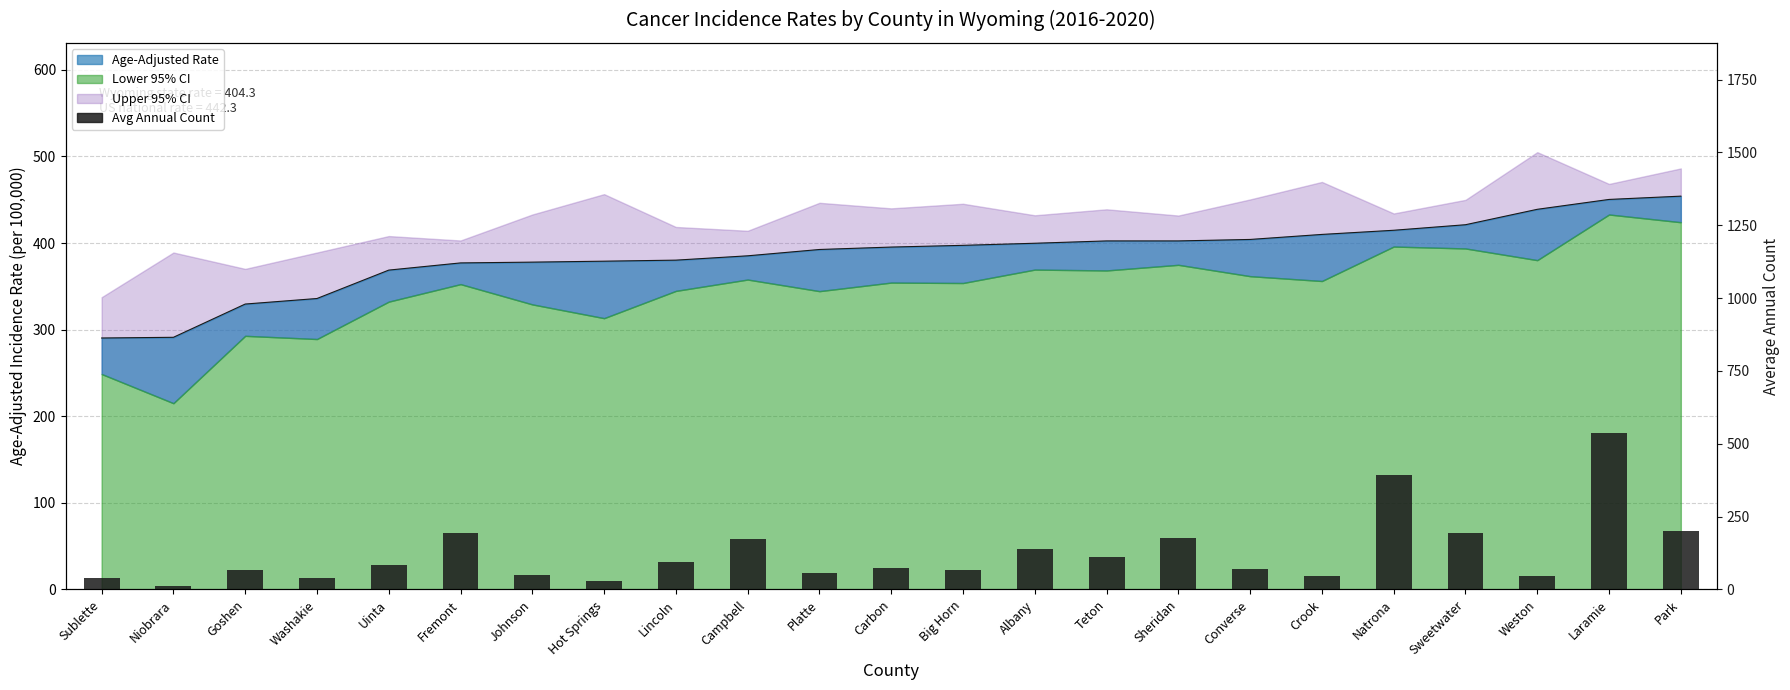

What is the minimum value shown in the chart?

11